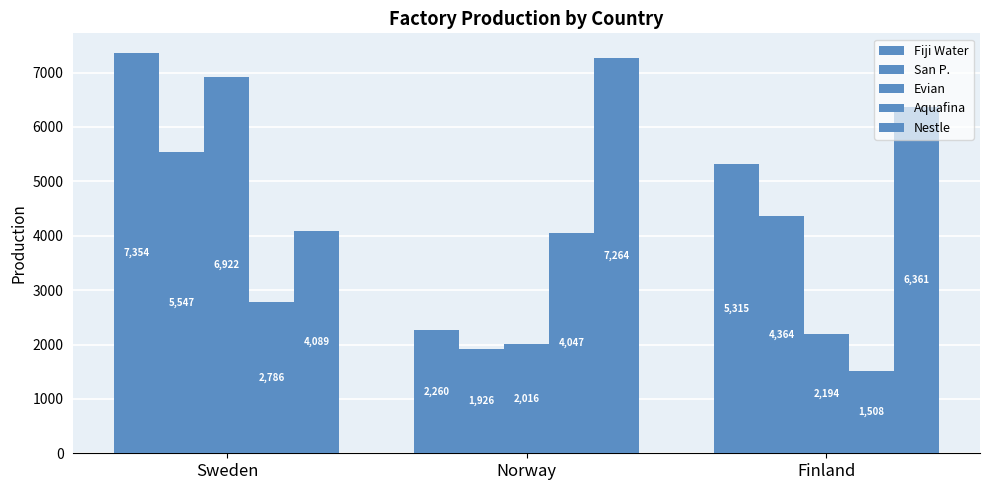

Are the bars grouped side by side (vs. stacked)?

Yes